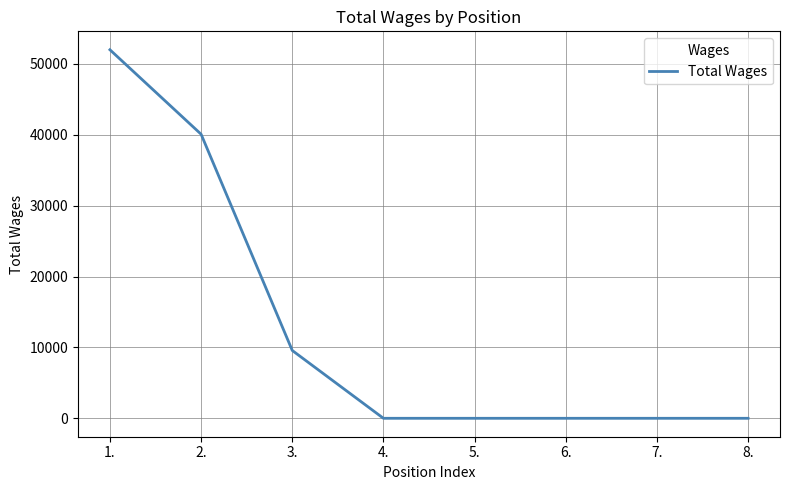

The value at 8. is 0. True or false?

True